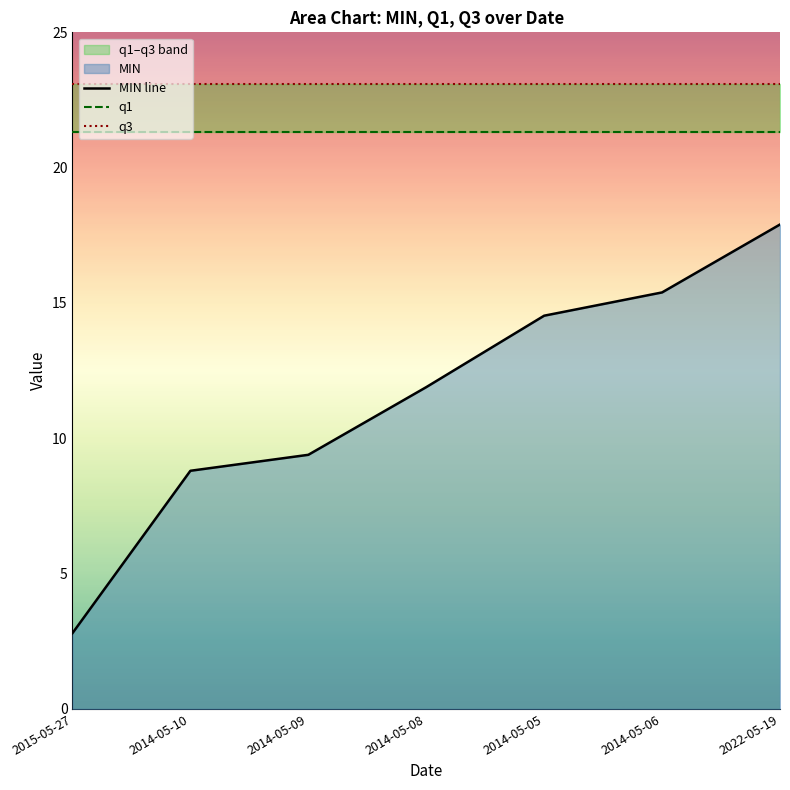

Rank the series by their maximum value, from highest to lowest.

q3, q1, MIN line